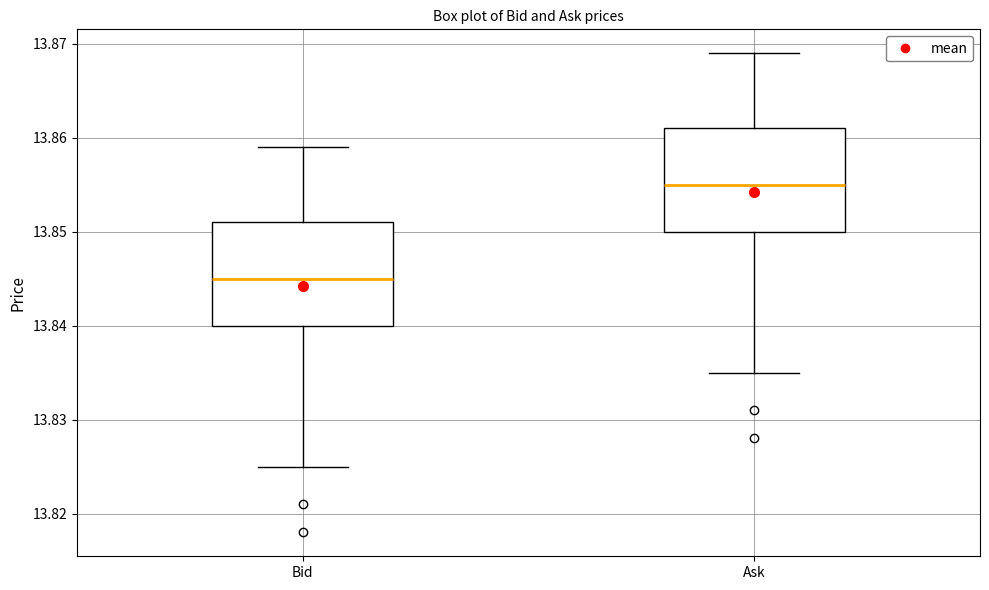

Reading left to right, read every box against the y-axis: the position of its median line, the range the box covers, and the ends of its whiskers. The values are not printed on the chart, so give them approximately, as read against the axis.

Bid: median 13.845, box 13.840 to 13.851, whiskers 13.825 to 13.859
Ask: median 13.855, box 13.850 to 13.861, whiskers 13.835 to 13.869